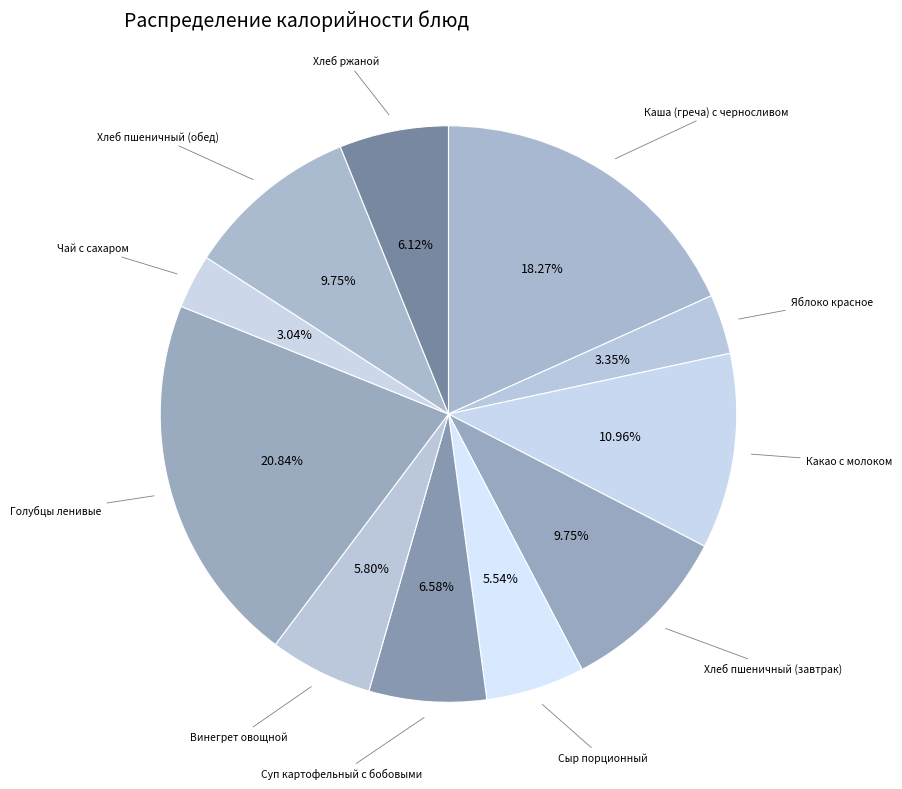

What is the largest slice in the pie chart?

Голубцы ленивые